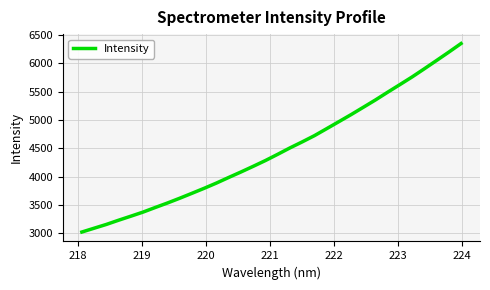

What is the minimum value shown in the chart?

3022.6